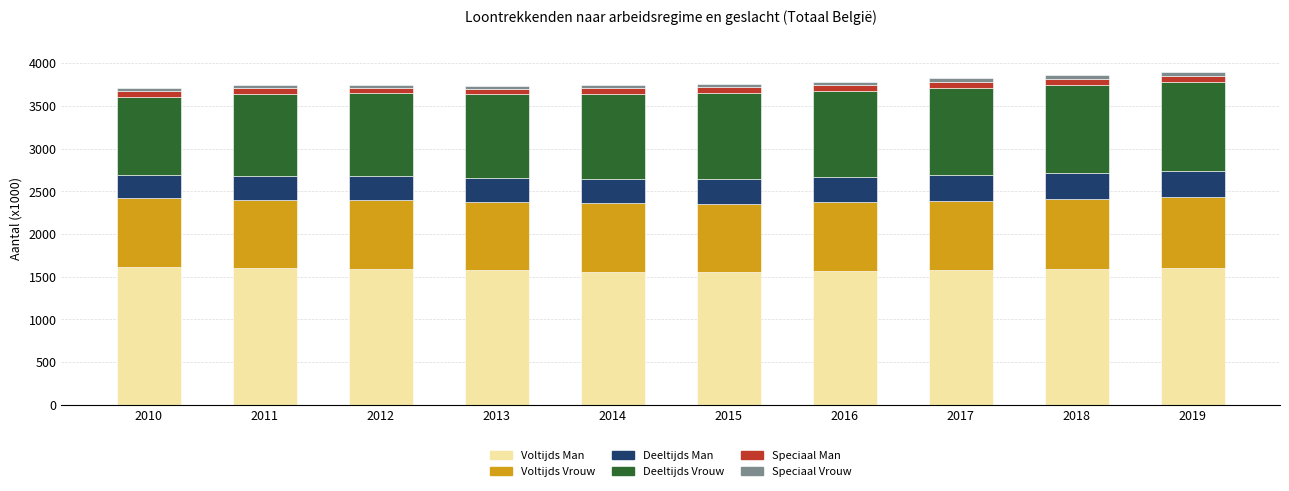

Is it true that Voltijds Man equals 1557.3 at 2014?

True